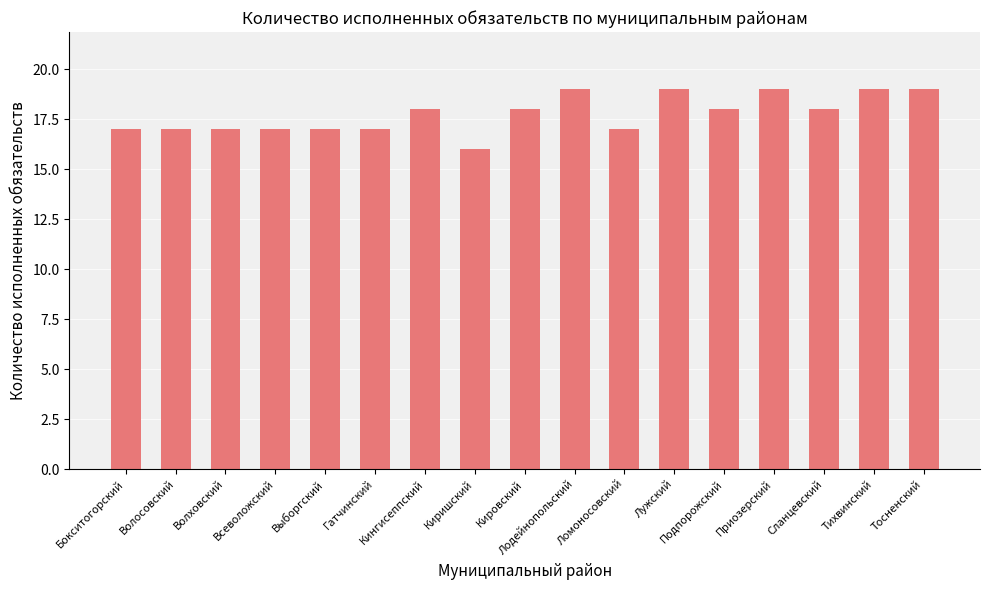

Reading left to right, transcribe all the data shown in this chart.

Бокситогорский=17	Волосовский=17	Волховский=17	Всеволожский=17	Выборгский=17	Гатчинский=17	Кингисеппский=18	Киришский=16	Кировский=18	Лодейнопольский=19	Ломоносовский=17	Лужский=19	Подпорожский=18	Приозерский=19	Сланцевский=18	Тихвинский=19	Тосненский=19